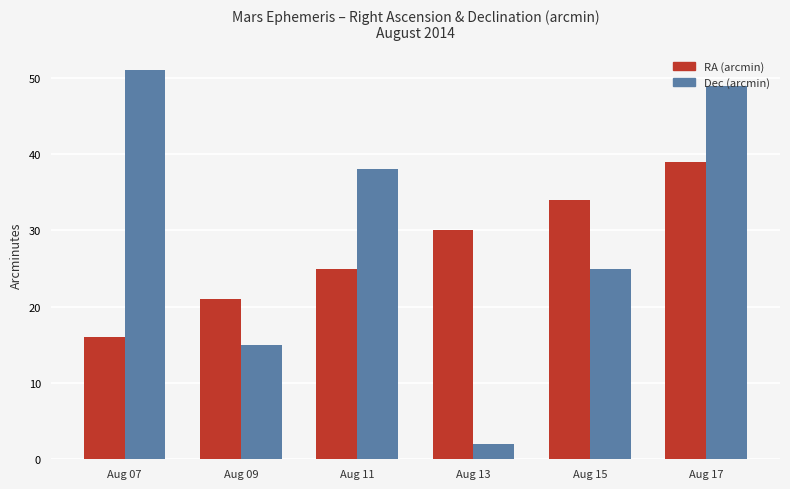

At which category is the sum across all series the highest?

Aug 17